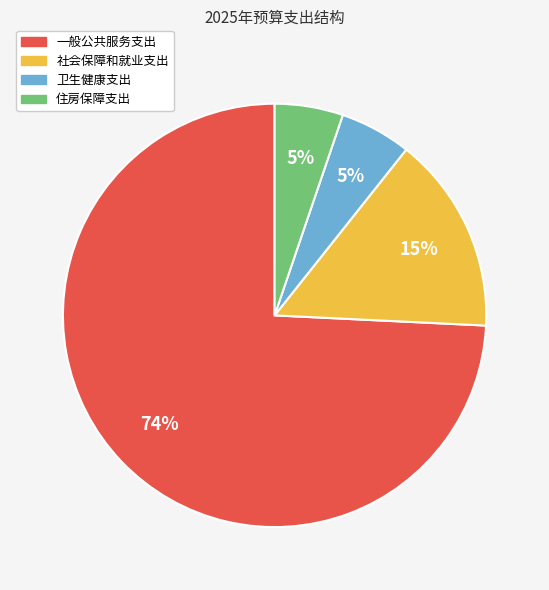

How many slices are in this pie chart?

4